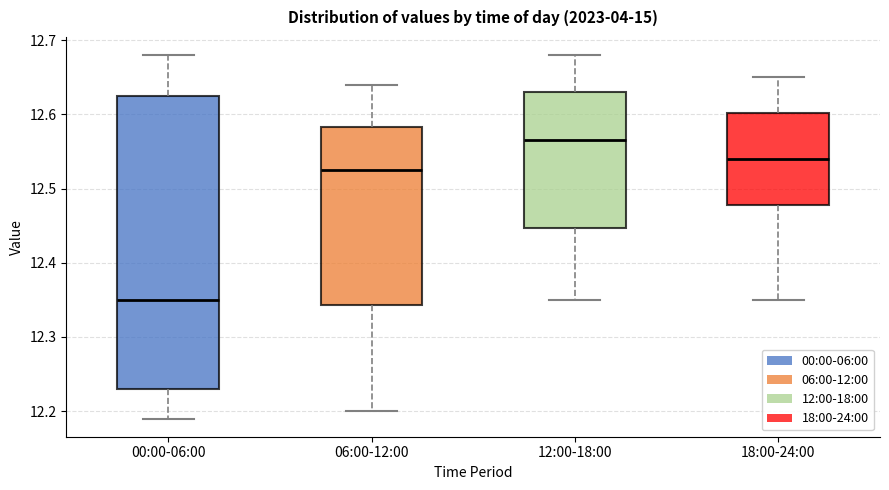

Reading left to right, read every box against the y-axis: the position of its median line, the range the box covers, and the ends of its whiskers. The values are not printed on the chart, so give them approximately, as read against the axis.

00:00-06:00: median 12.35, box 12.23 to 12.63, whiskers 12.19 to 12.68
06:00-12:00: median 12.53, box 12.34 to 12.58, whiskers 12.20 to 12.64
12:00-18:00: median 12.57, box 12.45 to 12.63, whiskers 12.35 to 12.68
18:00-24:00: median 12.54, box 12.48 to 12.60, whiskers 12.35 to 12.65